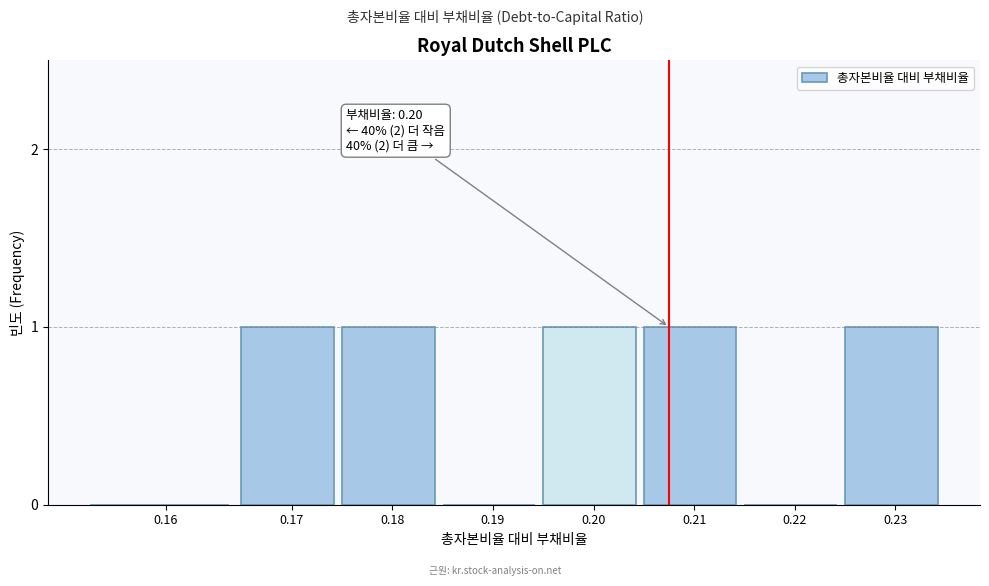

Reading right to left, transcribe all the data shown in this chart.

0.23=1	0.22=0	0.21=1	0.20=1	0.19=0	0.18=1	0.17=1	0.16=0